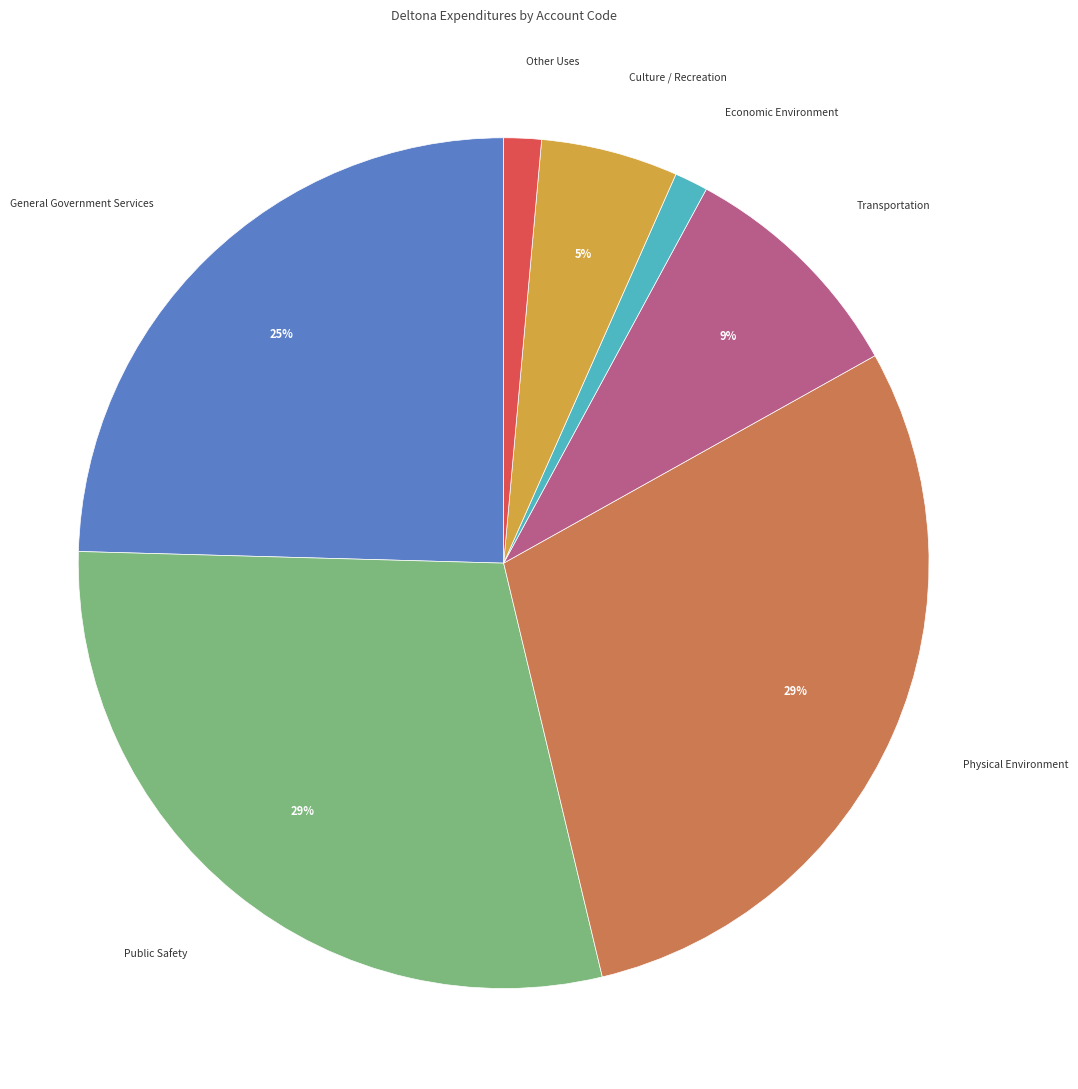

Does any single category account for the majority?

No